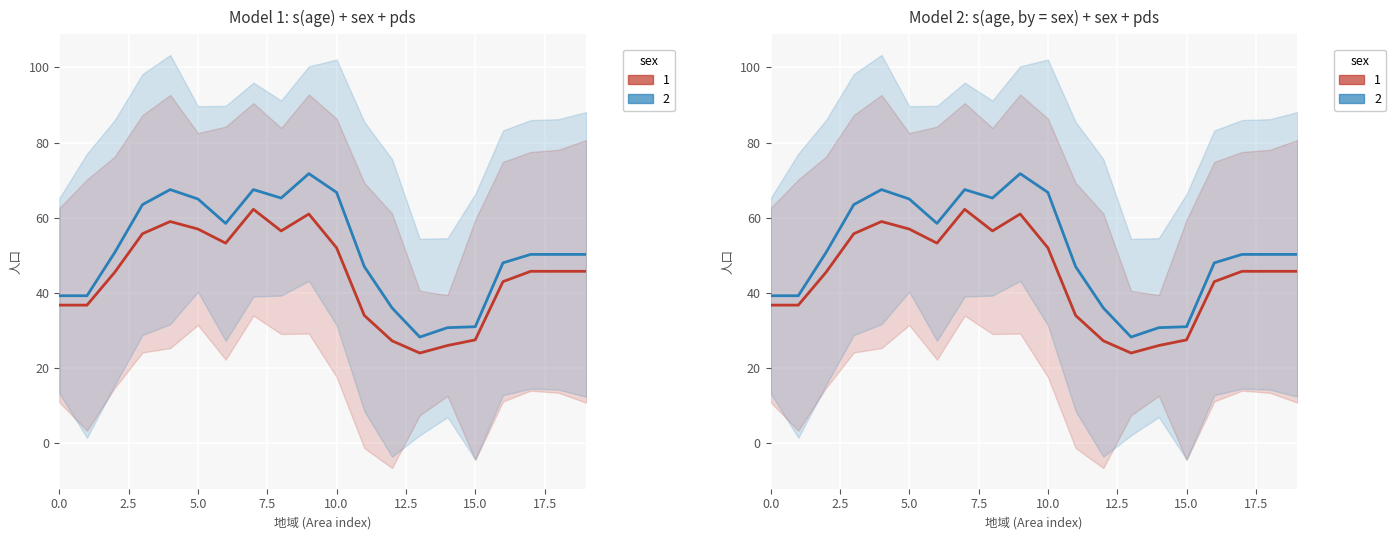

True or false: 女性 (sex=2) and 男性 (sex=1) cross at least once.

False